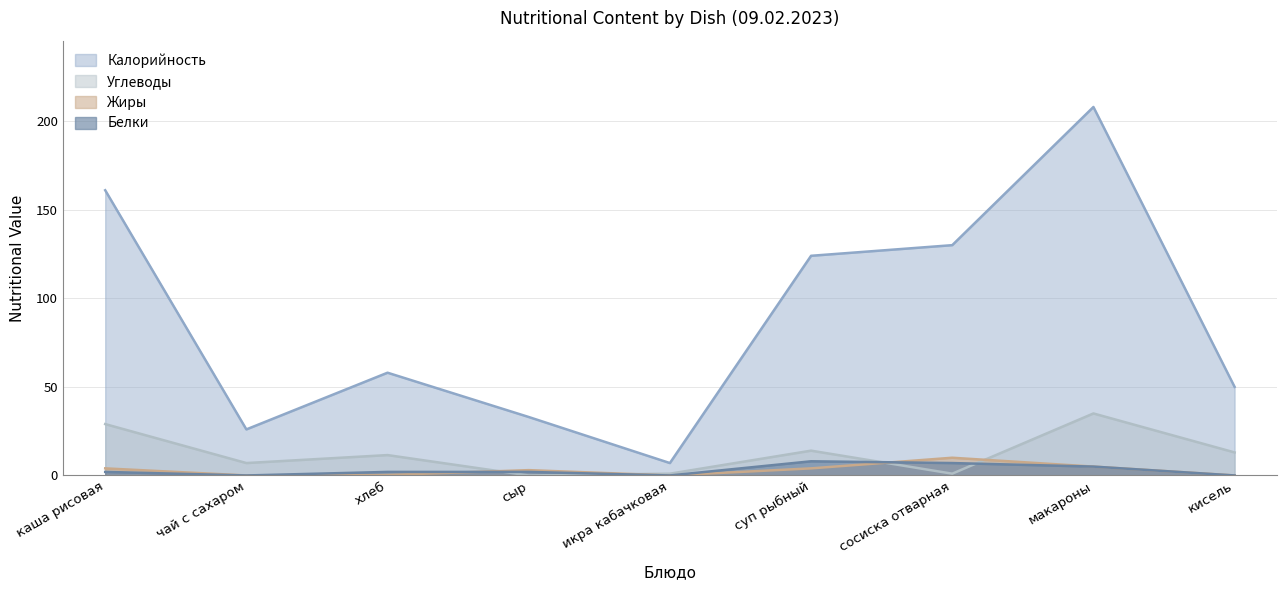

What is the sum of all Жиры values?

26.3